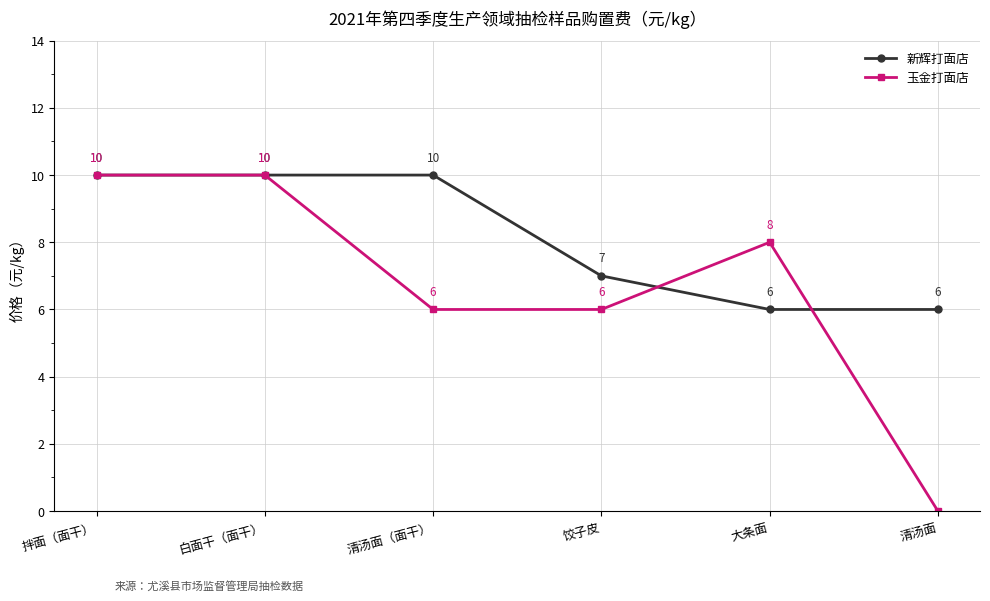

Which series changed the most between 清汤面（面干） and 饺子皮?

新辉打面店